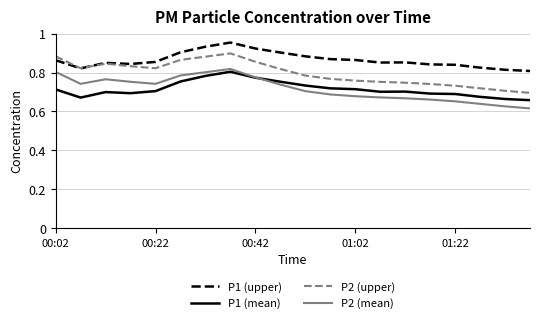

Which series has the largest total across all categories?

P1 (upper)